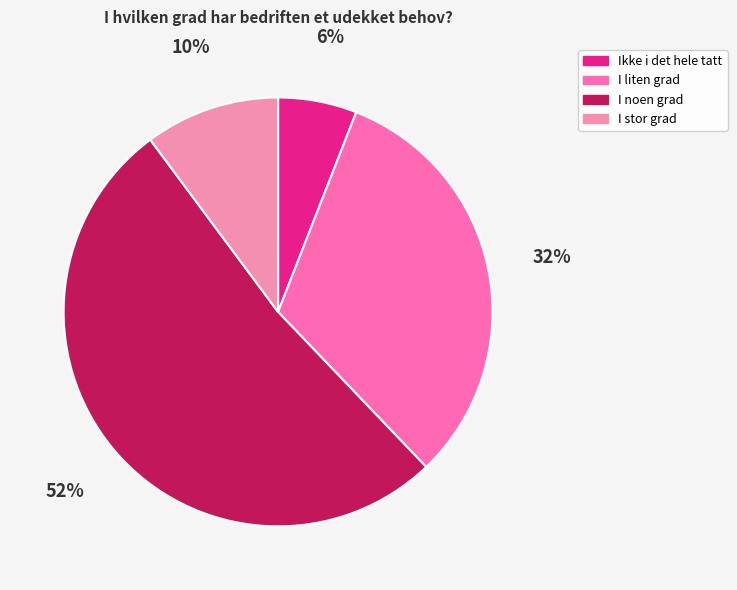

How much of the chart is everything except I stor grad?

89.8%